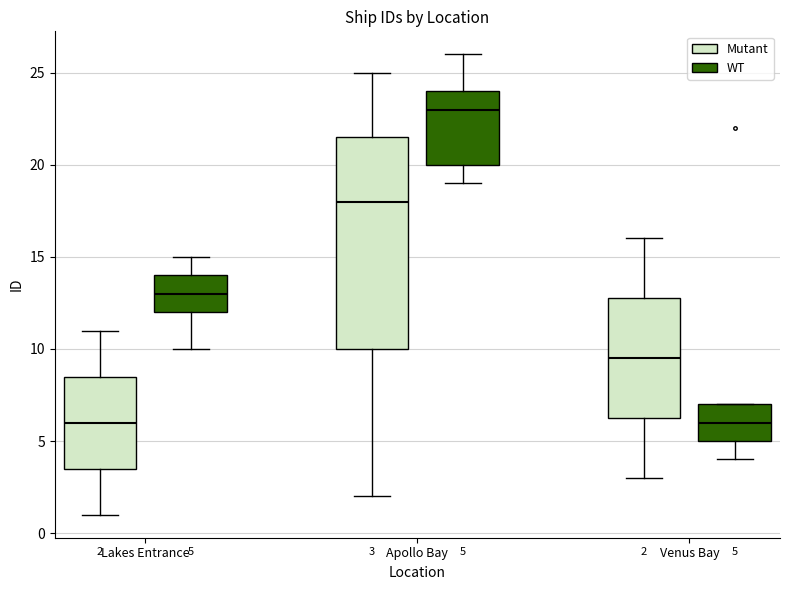

Comparing the boxes themselves (not the whiskers), which one is the tallest?

Apollo Bay (Mutant)